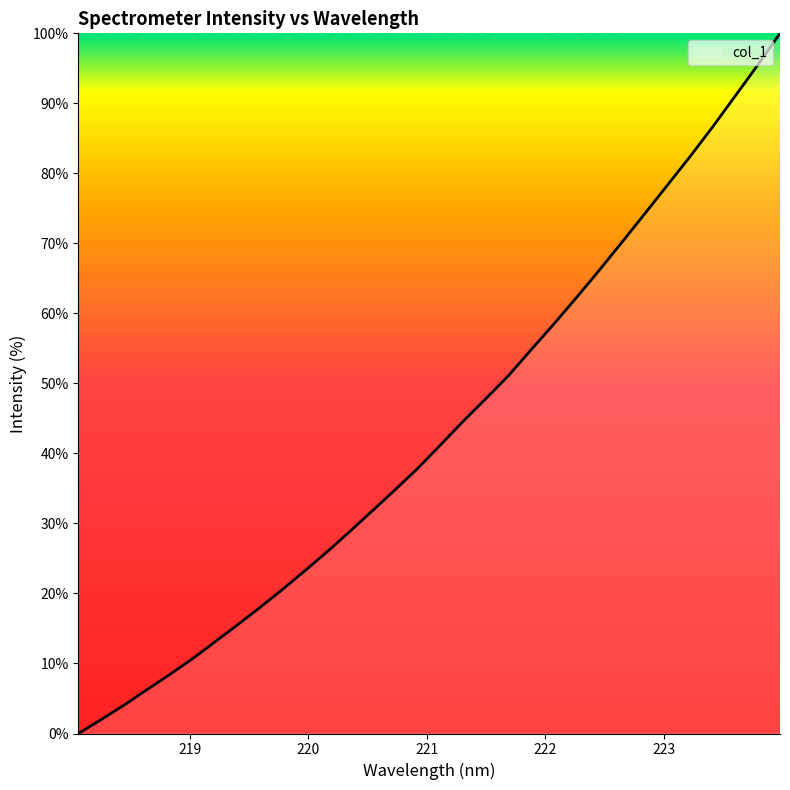

What is the greatest value displayed?

100.0